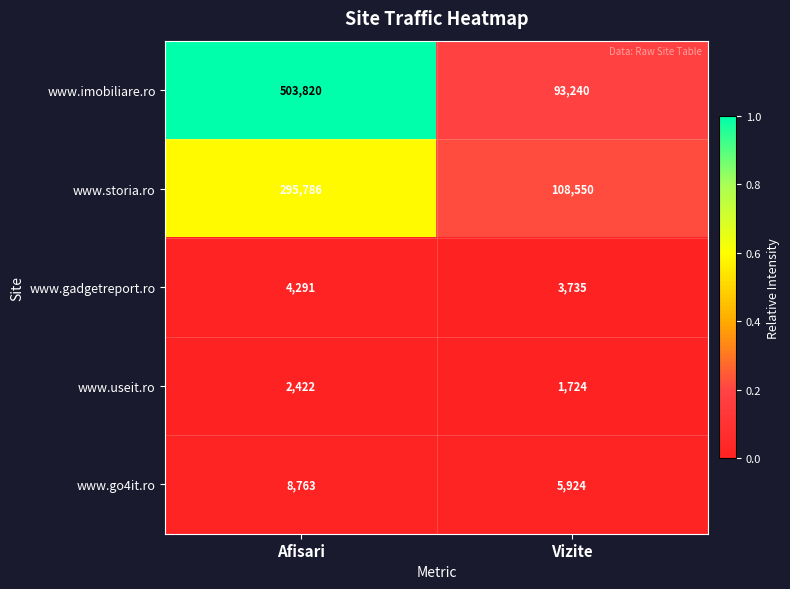

The value of www.gadgetreport.ro at Afisari is 1375. True or false?

False